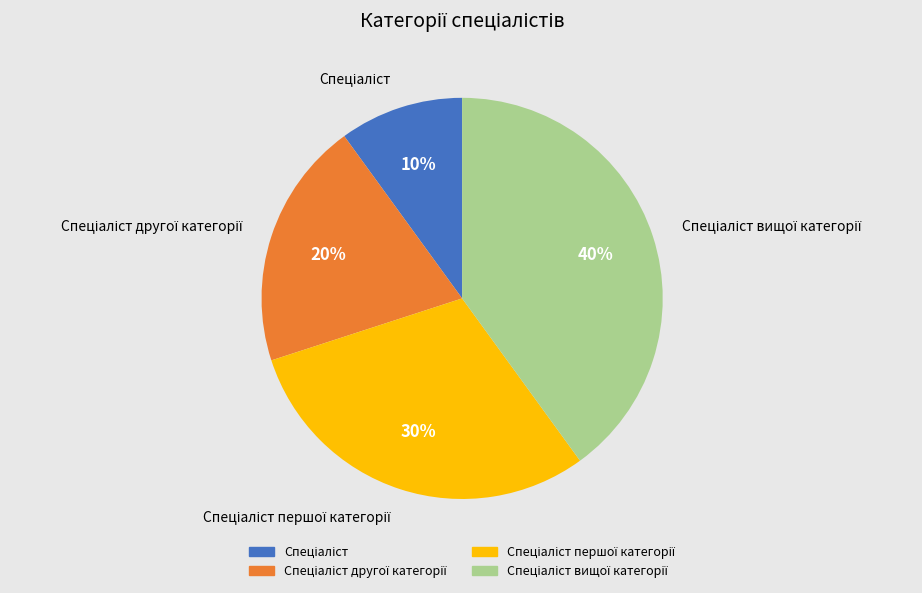

To the nearest percent, what is the average slice percentage?

25%